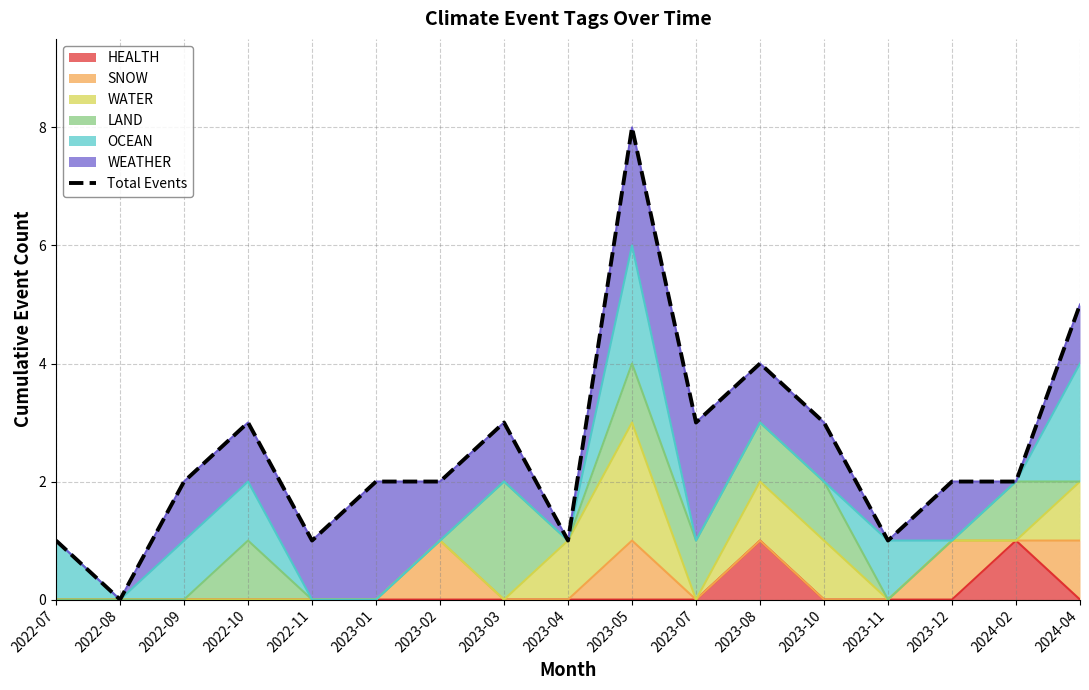

What is the change in value from 2022-08 to 2022-10?

+3